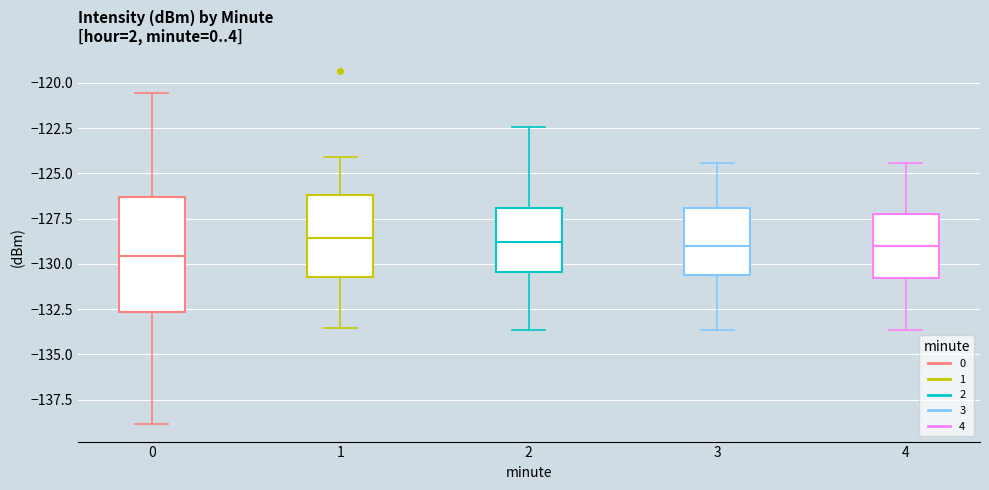

Reading left to right, transcribe this box plot: for each box, give where its median line is, the range the box spans, and where its two whiskers end, as read against the y-axis. The values are not printed on the chart, so give them approximately, as read against the axis.

0: median -129.5, box -132.5 to -126.5, whiskers -139.0 to -120.5
1: median -128.5, box -131.0 to -126.0, whiskers -133.5 to -124.0
2: median -129.0, box -130.5 to -127.0, whiskers -133.5 to -122.5
3: median -129.0, box -130.5 to -127.0, whiskers -133.5 to -124.5
4: median -129.0, box -131.0 to -127.5, whiskers -133.5 to -124.5